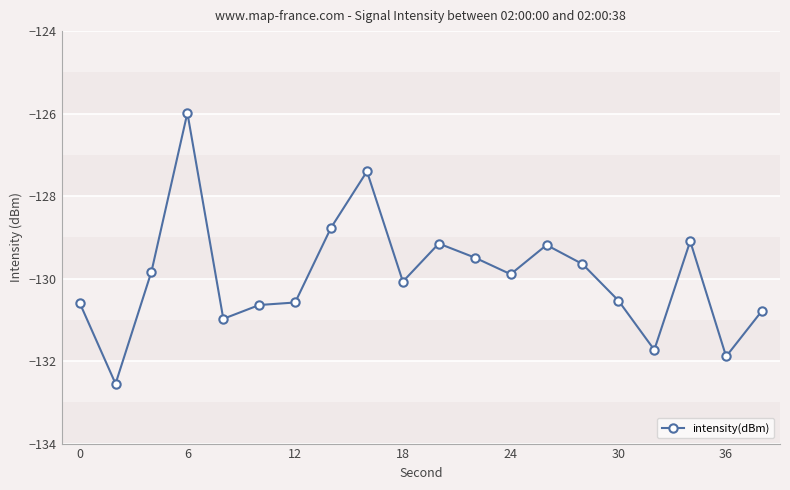

Reading right to left, list all the values displayed in this chart.

-130.8	-131.9	-129.1	-131.7	-130.5	-129.6	-129.2	-129.9	-129.5	-129.2	-130.1	-127.4	-128.8	-130.6	-130.6	-131.0	-126.0	-129.8	-132.5	-130.6